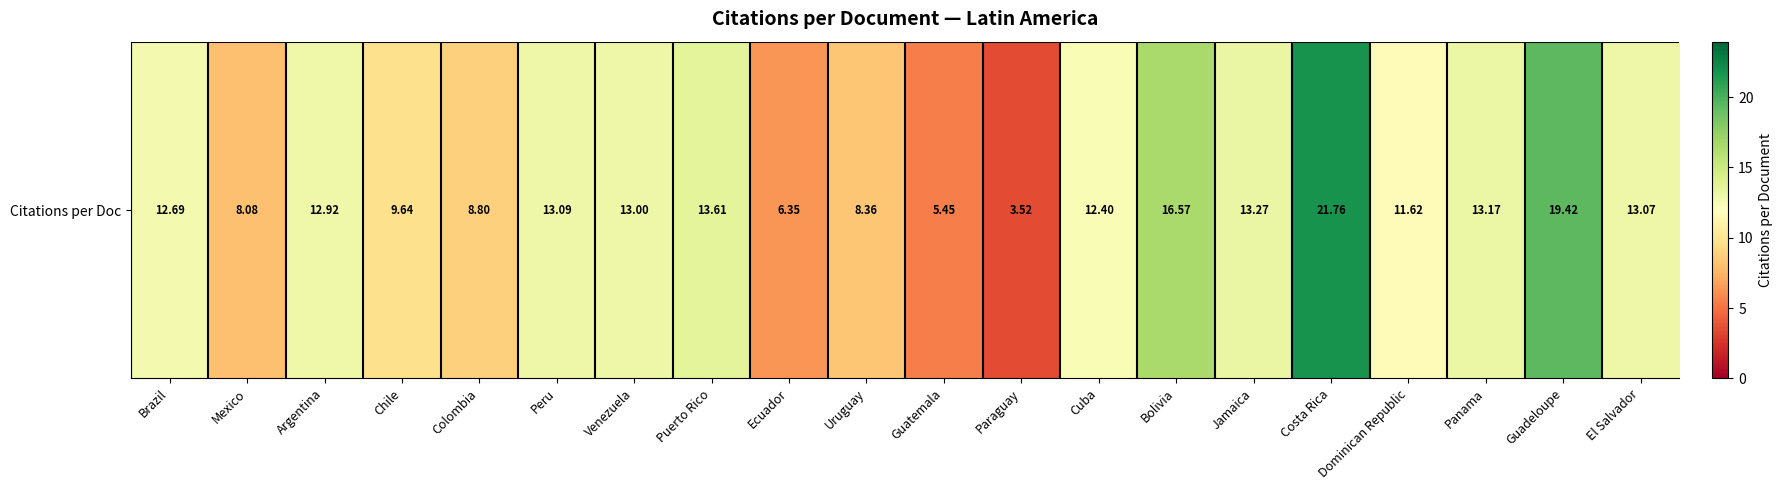

Reading left to right, transcribe all the data shown in this chart.

Brazil=12.7	Mexico=8.1	Argentina=12.9	Chile=9.6	Colombia=8.8	Peru=13.1	Venezuela=13.0	Puerto Rico=13.6	Ecuador=6.3	Uruguay=8.4	Guatemala=5.5	Paraguay=3.5	Cuba=12.4	Bolivia=16.6	Jamaica=13.3	Costa Rica=21.8	Dominican Republic=11.6	Panama=13.2	Guadeloupe=19.4	El Salvador=13.1